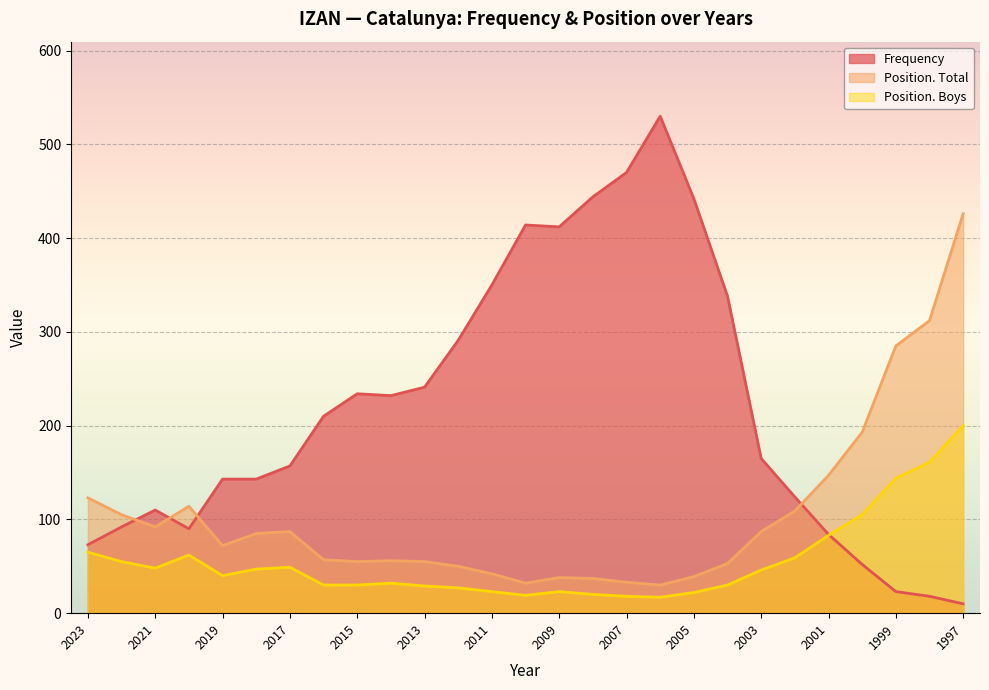

What is the total value across all series at 2012?

368